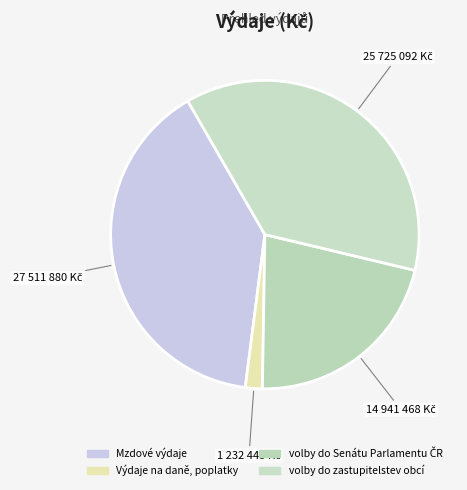

How much of the chart is everything except volby do zastupitelstev obcí?

62.9%